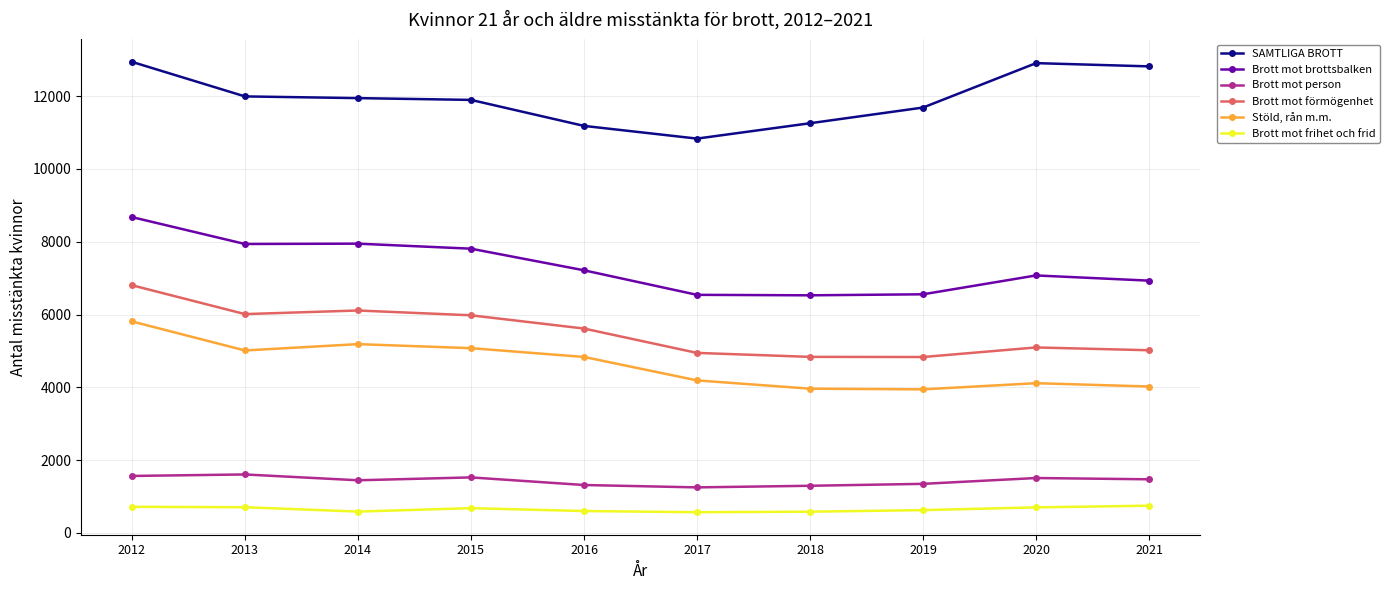

At which label is Brott mot brottsbalken closest to 7603?

2015